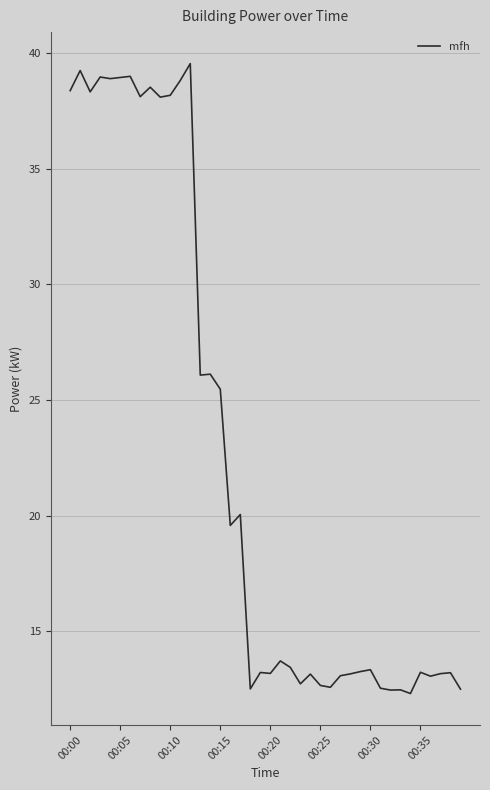

What is the smallest value displayed?

12.3